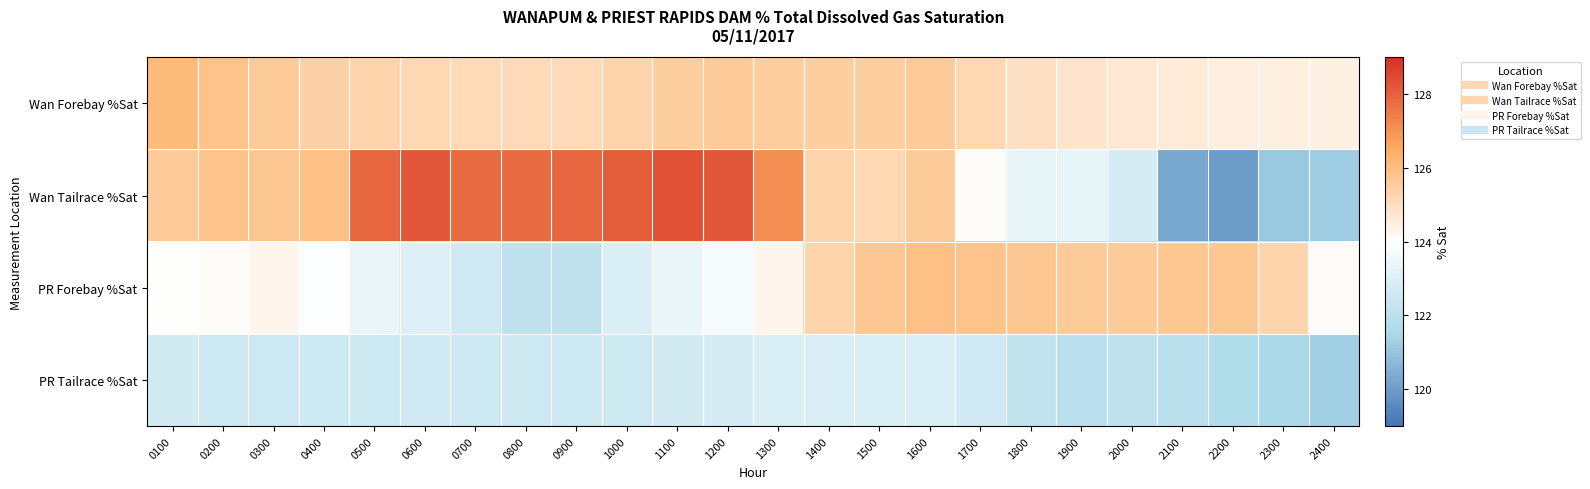

Reading right to left, transcribe all the data shown in this chart.

Wan Forebay %Sat: 2400=124.4	2300=124.5	2200=124.5	2100=124.6	2000=124.7	1900=124.8	1800=124.9	1700=125.2	1600=125.6	1500=125.5	1400=125.5	1300=125.5	1200=125.6	1100=125.5	1000=125.3	0900=125.1	0800=125.1	0700=125.1	0600=125.2	0500=125.3	0400=125.4	0300=125.6	0200=125.8	0100=126.1
Wan Tailrace %Sat: 2400=121.2	2300=121.1	2200=120.0	2100=120.3	2000=122.8	1900=123.3	1800=123.3	1700=124.1	1600=125.6	1500=125.2	1400=125.3	1300=127.1	1200=128.2	1100=128.3	1000=128.1	0900=127.9	0800=127.8	0700=127.8	0600=128.2	0500=127.9	0400=125.9	0300=125.7	0200=125.8	0100=125.6
PR Forebay %Sat: 2400=124.1	2300=125.3	2200=125.7	2100=125.7	2000=125.6	1900=125.6	1800=125.7	1700=125.8	1600=125.9	1500=125.7	1400=125.3	1300=124.3	1200=123.7	1100=123.4	1000=122.9	0900=122.1	0800=122.1	0700=122.6	0600=123.0	0500=123.4	0400=123.9	0300=124.3	0200=124.1	0100=124.0
PR Tailrace %Sat: 2400=121.3	2300=121.5	2200=121.7	2100=122.0	2000=122.1	1900=122.0	1800=122.2	1700=122.6	1600=122.9	1500=122.9	1400=122.9	1300=122.9	1200=122.8	1100=122.7	1000=122.5	0900=122.5	0800=122.5	0700=122.5	0600=122.6	0500=122.5	0400=122.5	0300=122.5	0200=122.5	0100=122.7